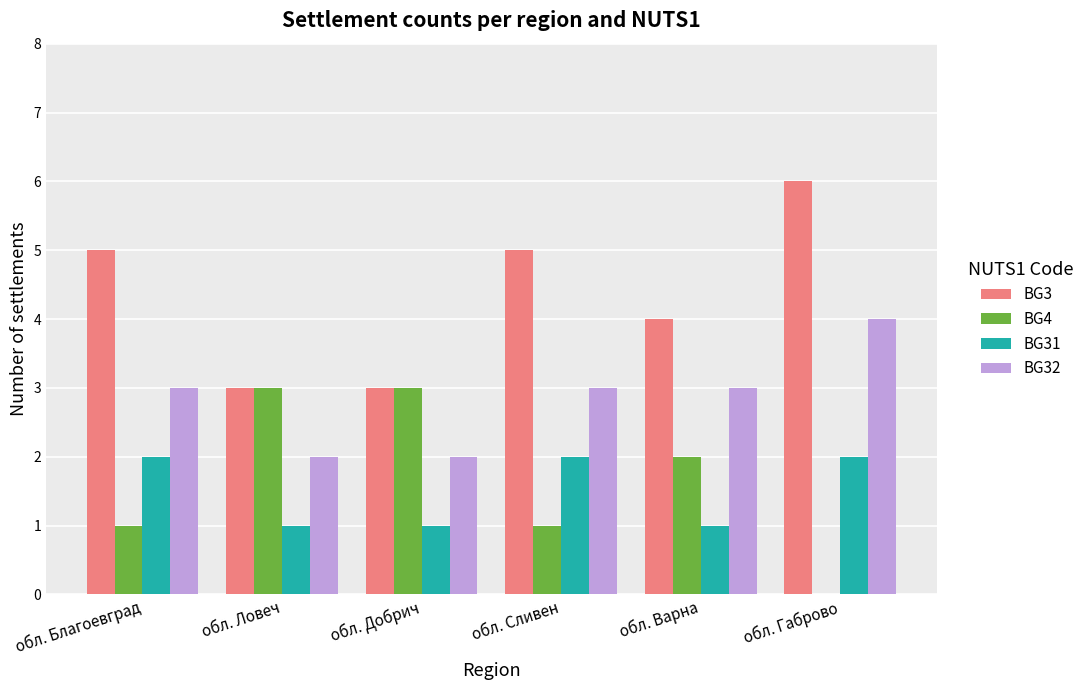

Is it true that BG4 equals 4 at обл. Добрич?

False